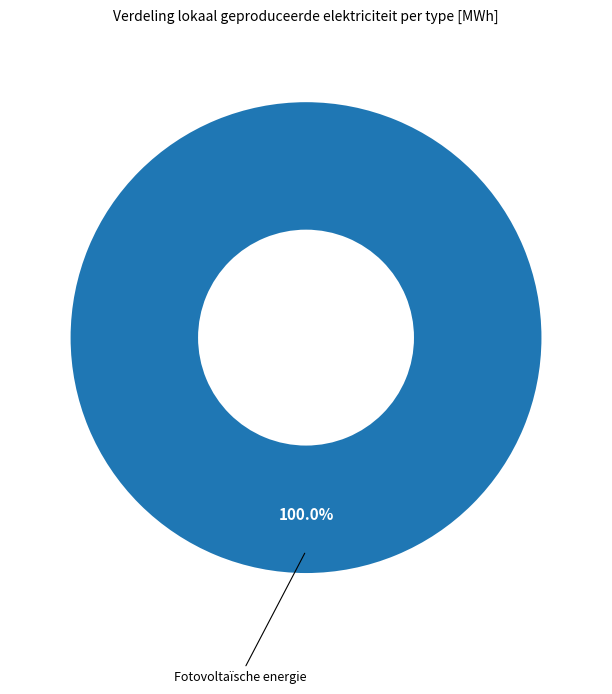

Is there a majority slice in this chart?

Yes